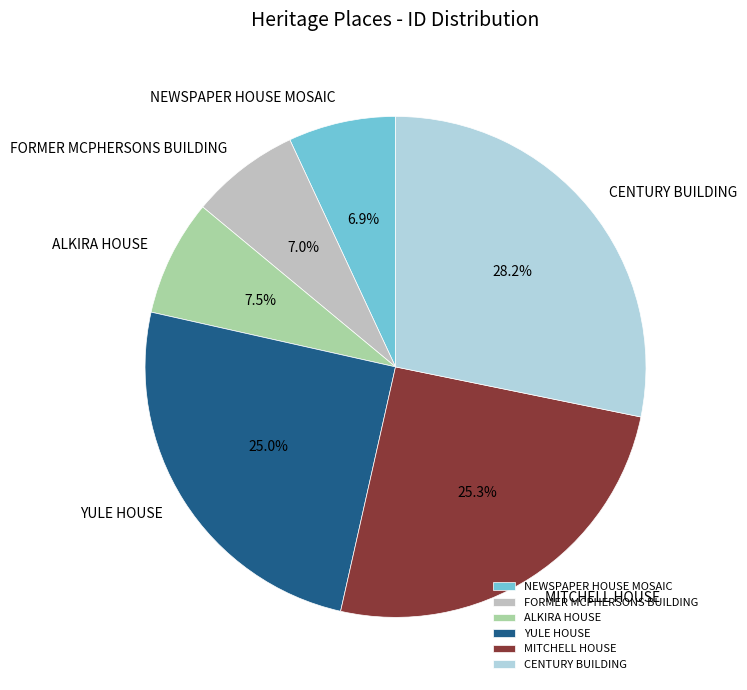

Combined, do FORMER MCPHERSONS BUILDING and MITCHELL HOUSE account for over 50%?

No